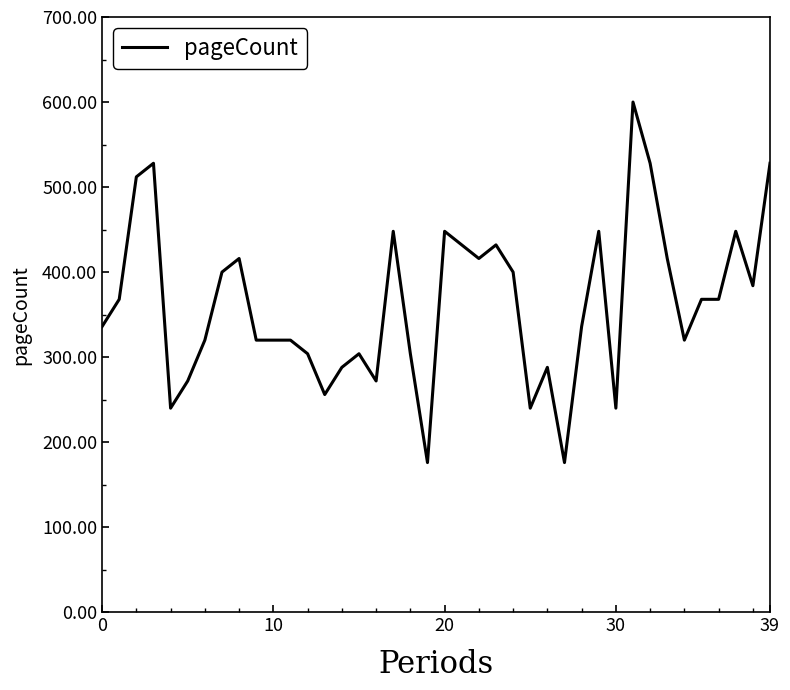

What is the smallest value displayed?

176